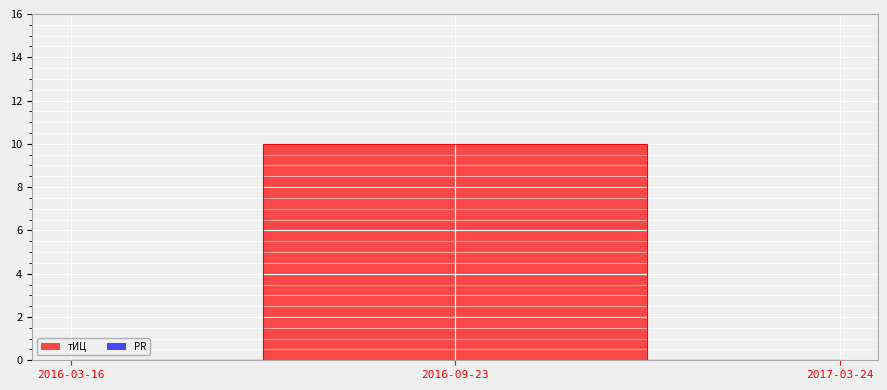

Is it true that the value at 2016-03-16 is 4?

False